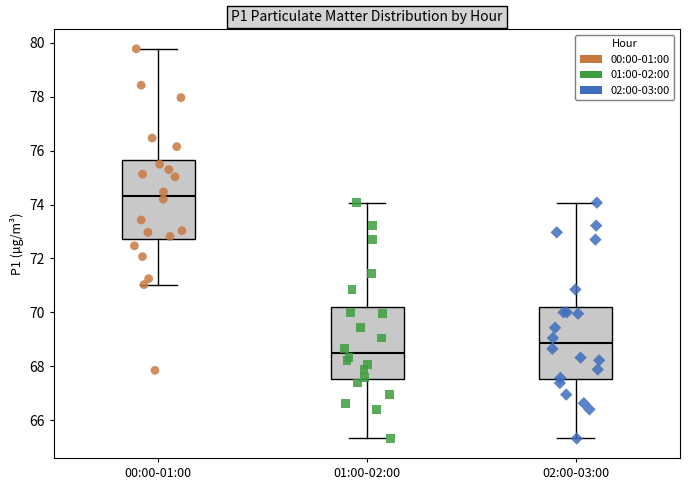

Where is the lower edge of the box for 02:00-03:00 on the y-axis? The values are not printed on the chart, so give them approximately, as read against the axis.

67.6